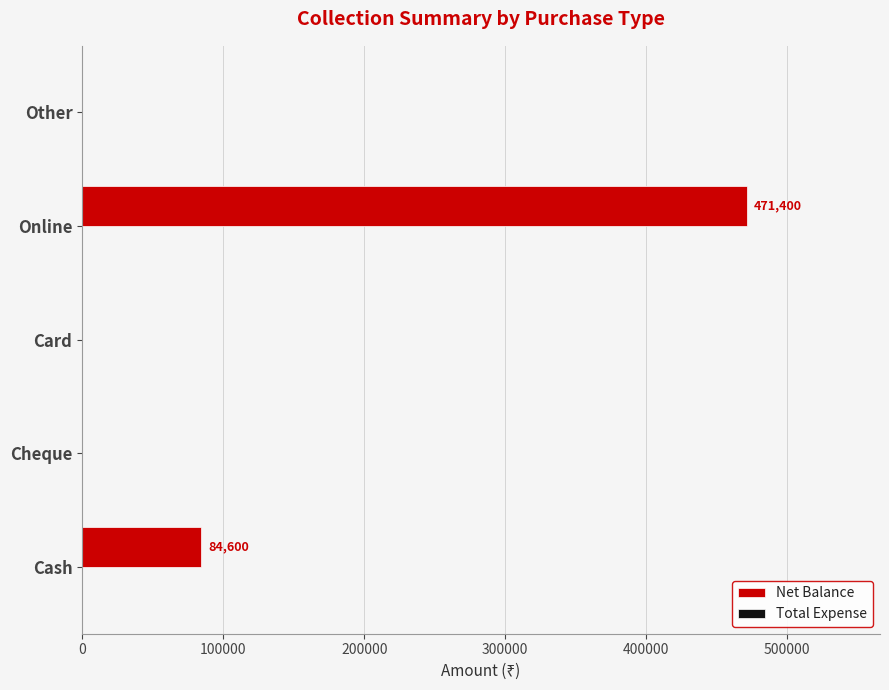

What is the change in value from Cash to Other?

-84600